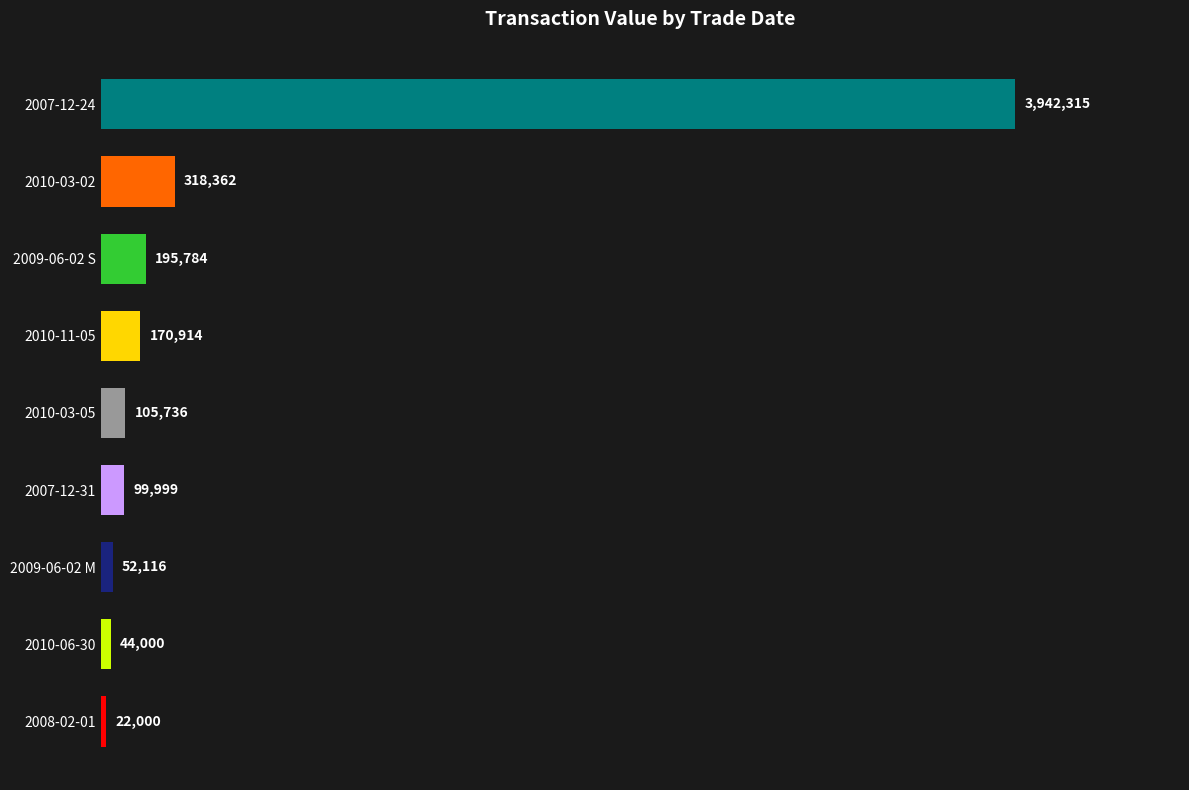

Rank the categories by value from highest to lowest.

2007-12-24, 2010-03-02, 2009-06-02 S, 2010-11-05, 2010-03-05, 2007-12-31, 2009-06-02 M, 2010-06-30, 2008-02-01